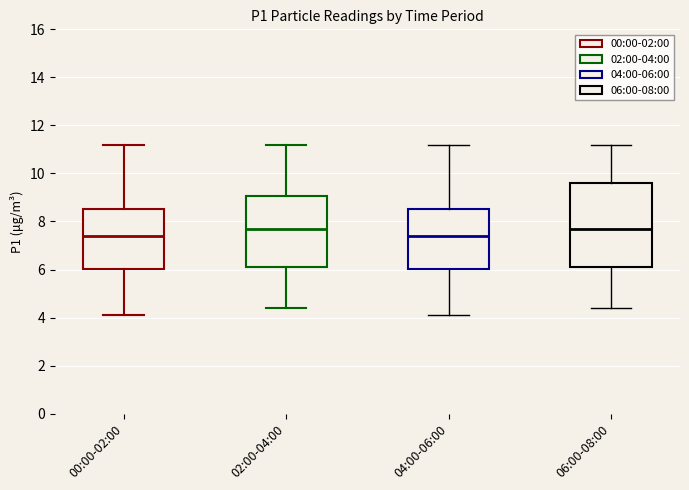

Where is the upper edge of the box for 06:00-08:00 on the y-axis? The values are not printed on the chart, so give them approximately, as read against the axis.

9.6